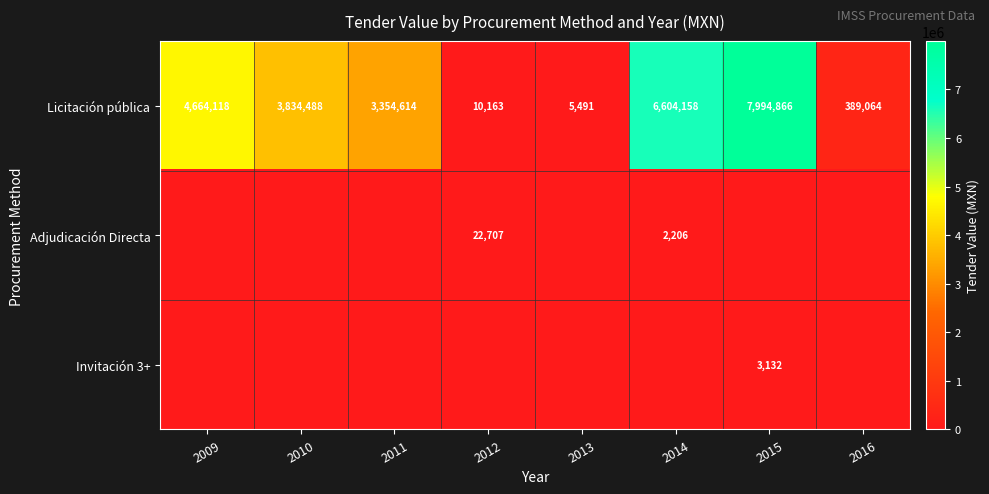

Rank the categories by Licitación pública value from highest to lowest.

2015, 2014, 2009, 2010, 2011, 2016, 2012, 2013